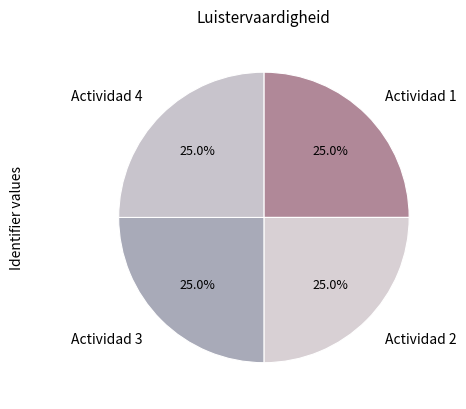

Is there any slice that represents more than half of the pie?

No